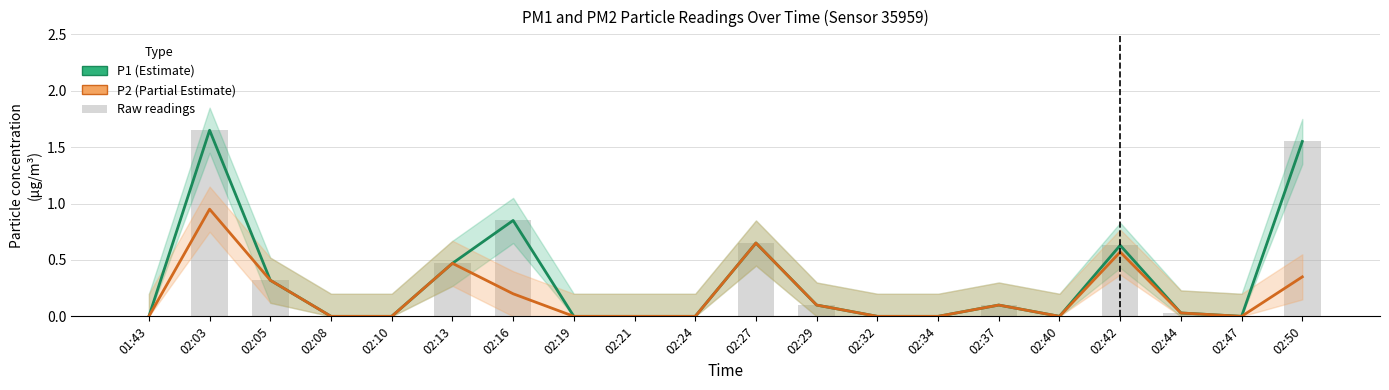

How many categories are shown in the chart?

20